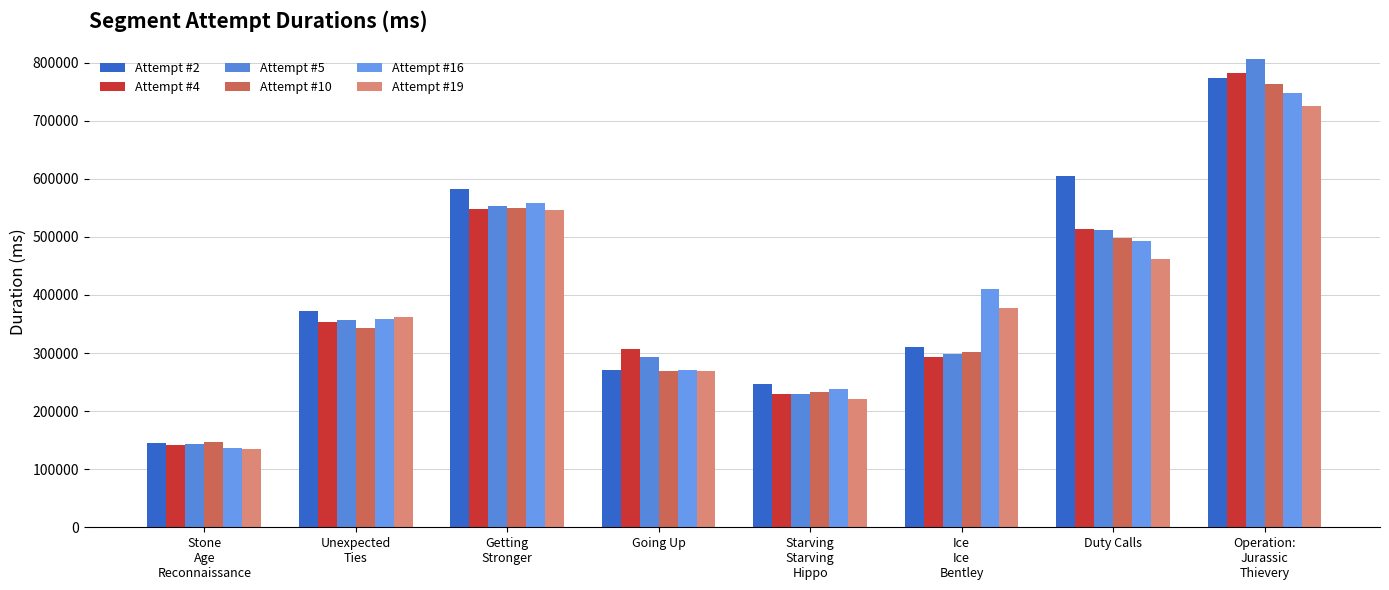

Reading left to right, extract all data points from this chart.

Attempt #2: 145165	372331	582111	271258	246809	310874	604522	773396
Attempt #4: 141314	353836	547845	306916	229850	294048	514025	781482
Attempt #5: 143531	356577	552970	292350	229932	298755	511401	806030
Attempt #10: 146409	343595	549961	269226	233230	300997	498866	763899
Attempt #16: 136438	358867	558854	271264	238680	409577	492231	747578
Attempt #19: 134781	361920	545957	268353	221615	377881	462081	726166